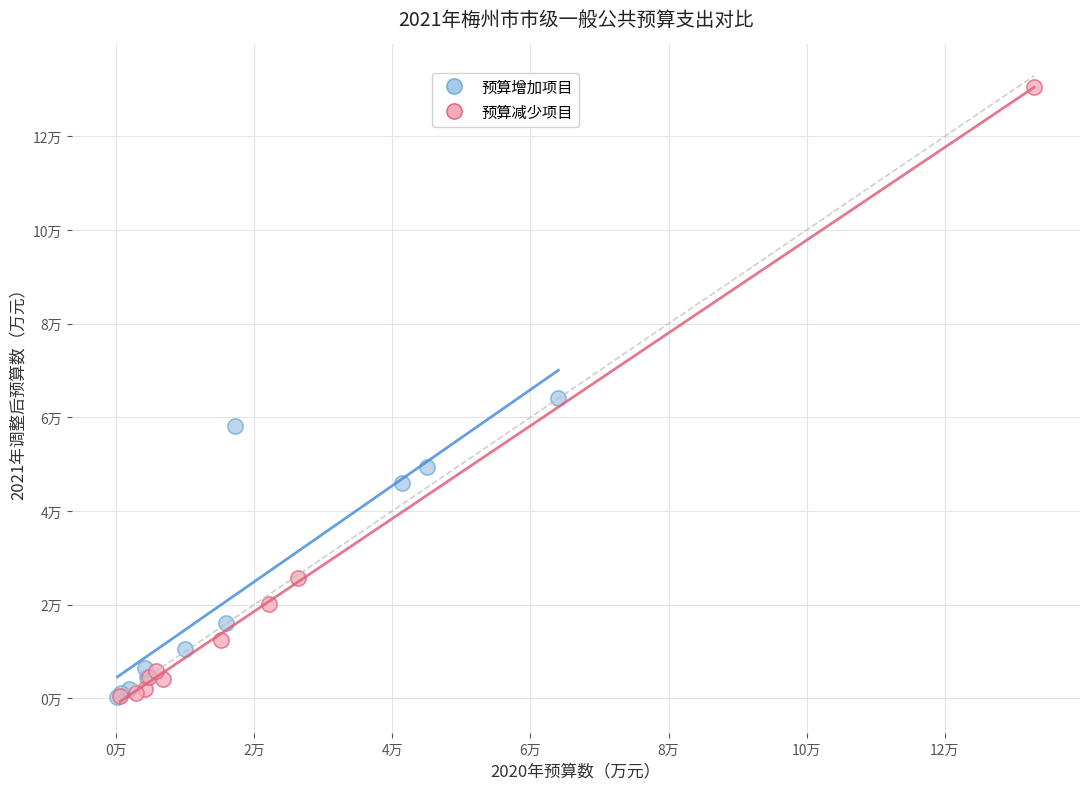

What are all the series names shown in the legend?

预算增加项目, 预算减少项目